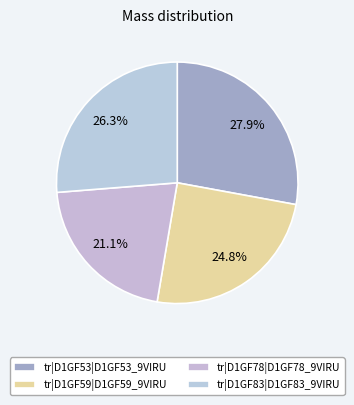

How many segments does this pie chart have?

4